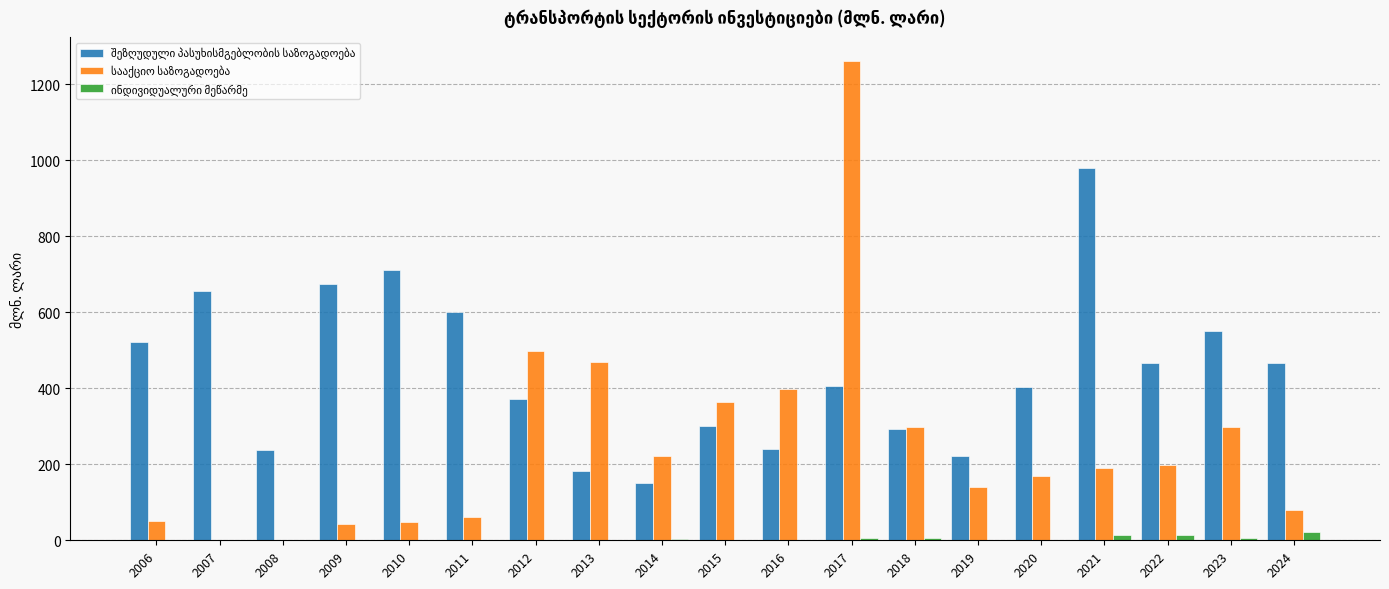

At which category is the sum across all series the highest?

2017